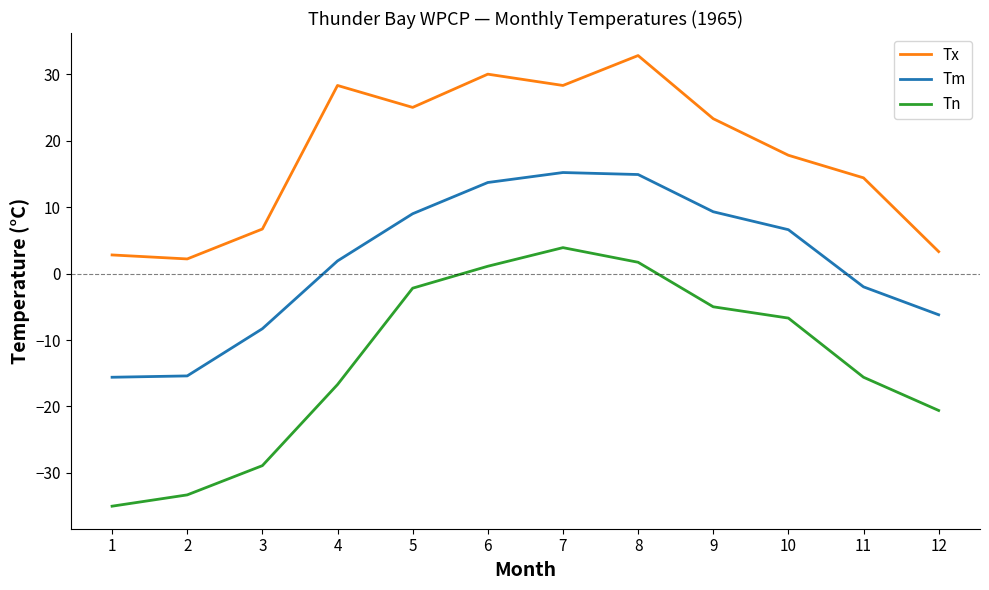

List the series in order of their peak value, highest first.

Tx, Tm, Tn